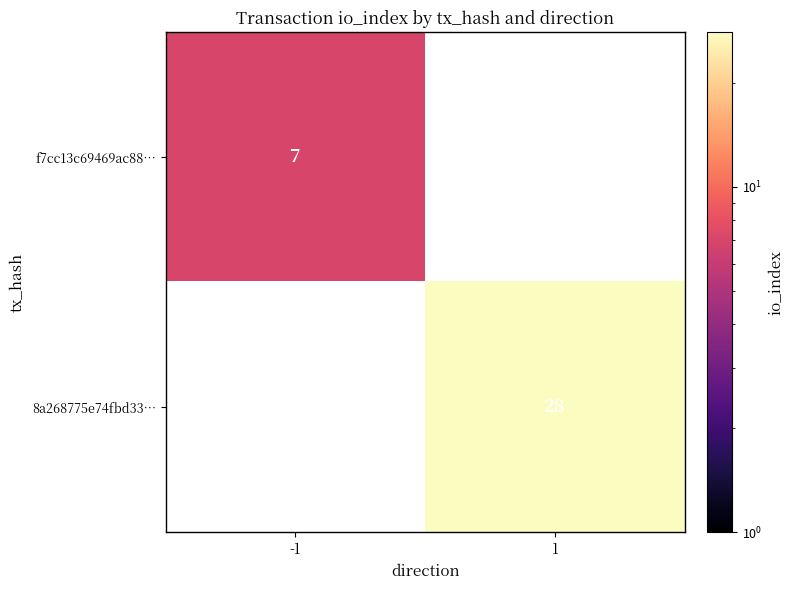

True or false: f7cc13c69469ac88… has a value of 7 at -1.

True